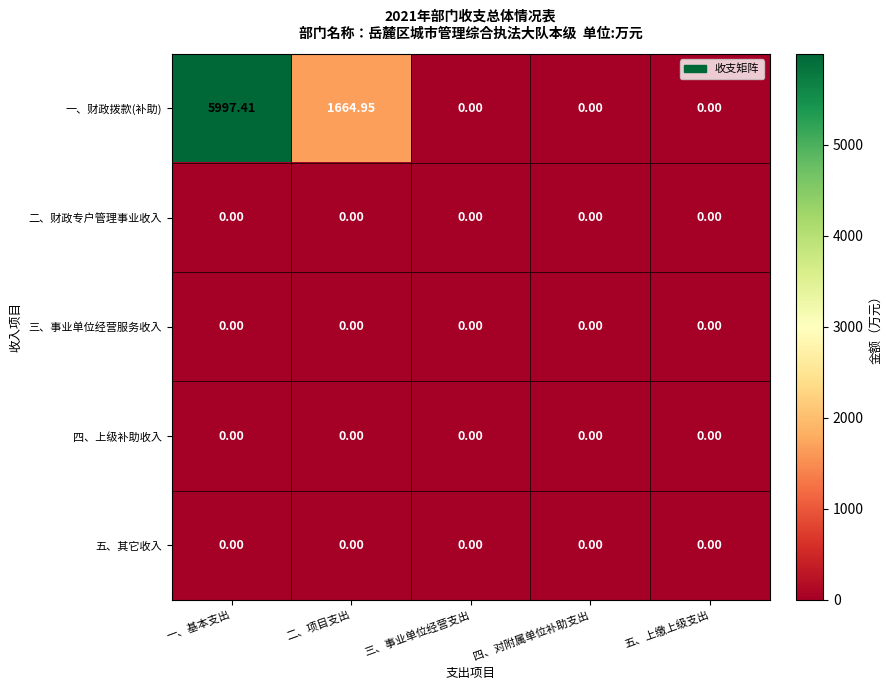

Which series has the widest spread of values?

一、财政拨款(补助)